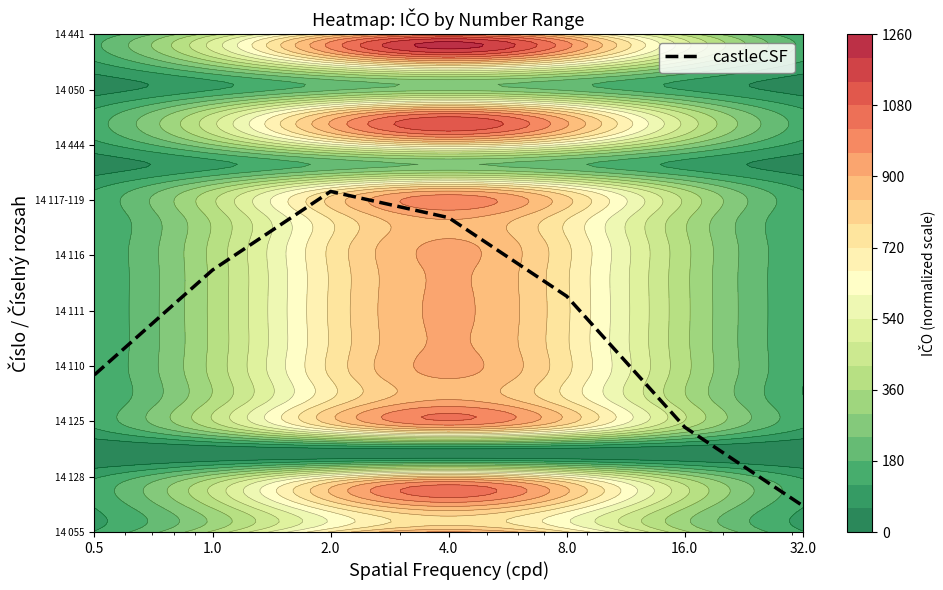

What is the change in value from 0.5 to 32.0?

-5